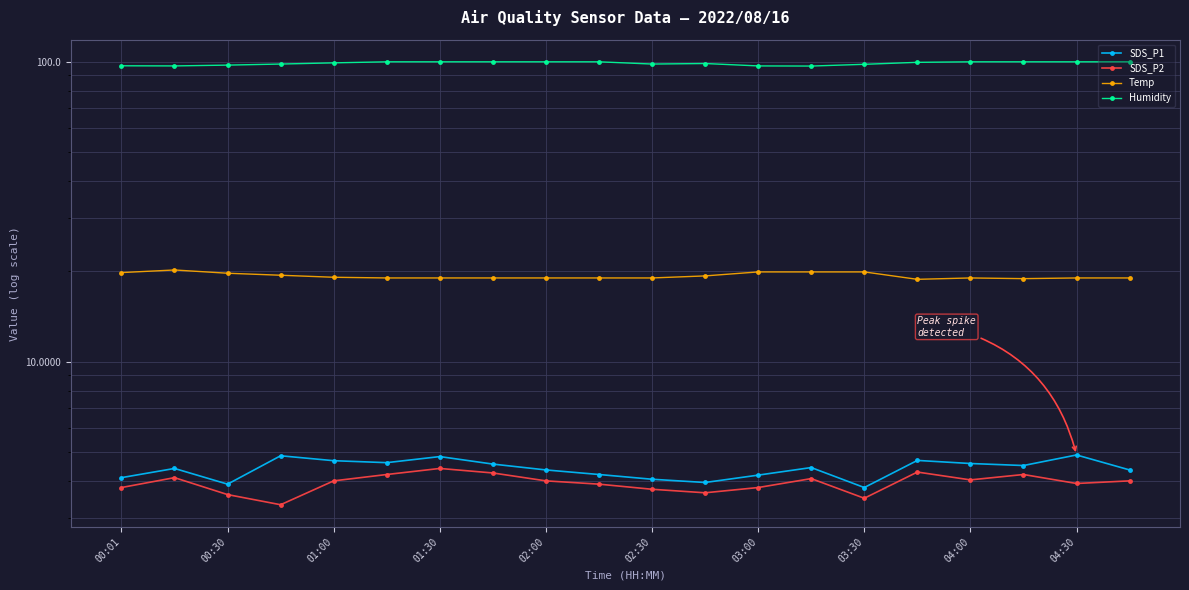

What is the difference between the maximum and second lowest values in the SDS_P2 series?

0.9